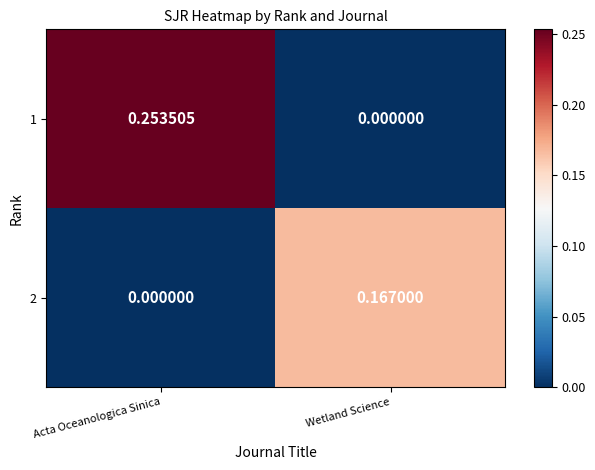

Which category has the lowest value in the 2 series?

Acta Oceanologica Sinica